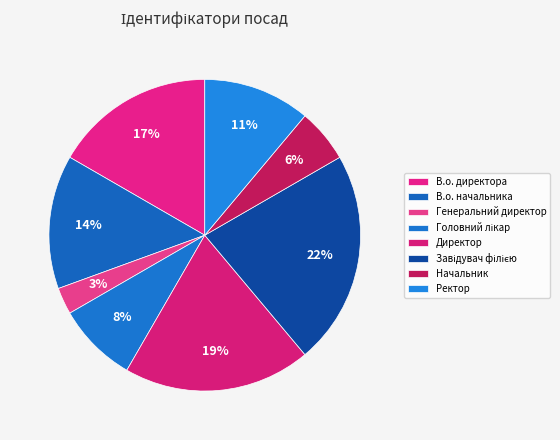

Rank the categories by value from lowest to highest.

Генеральний директор, Начальник, Головний лікар, Ректор, В.о. начальника, В.о. директора, Директор, Завідувач філією